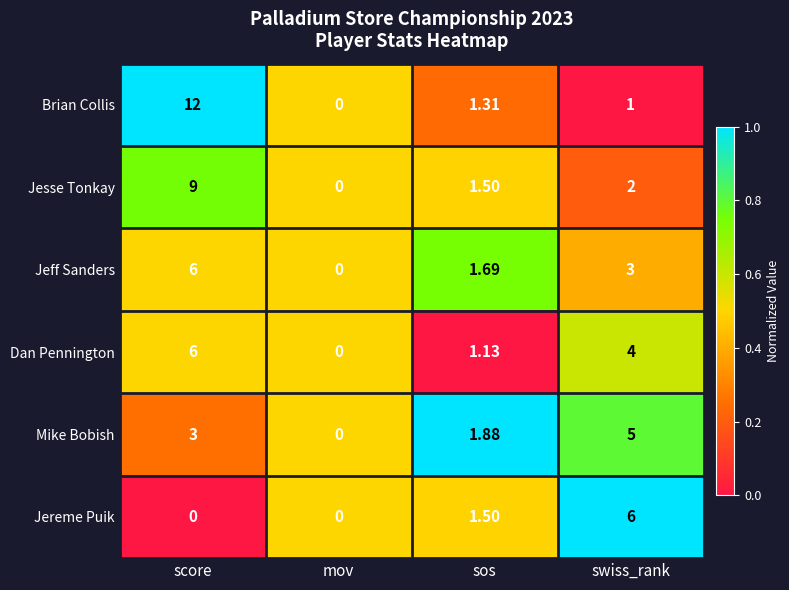

Rank the categories by Mike Bobish value from highest to lowest.

swiss_rank, score, sos, mov